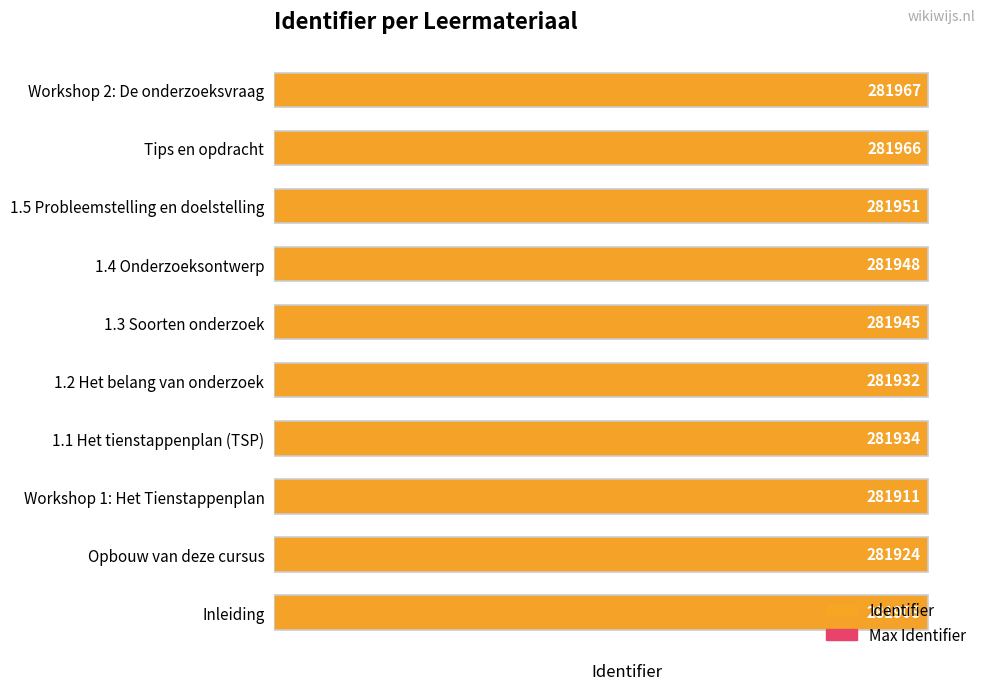

What is the maximum value shown in the chart?

281967.0